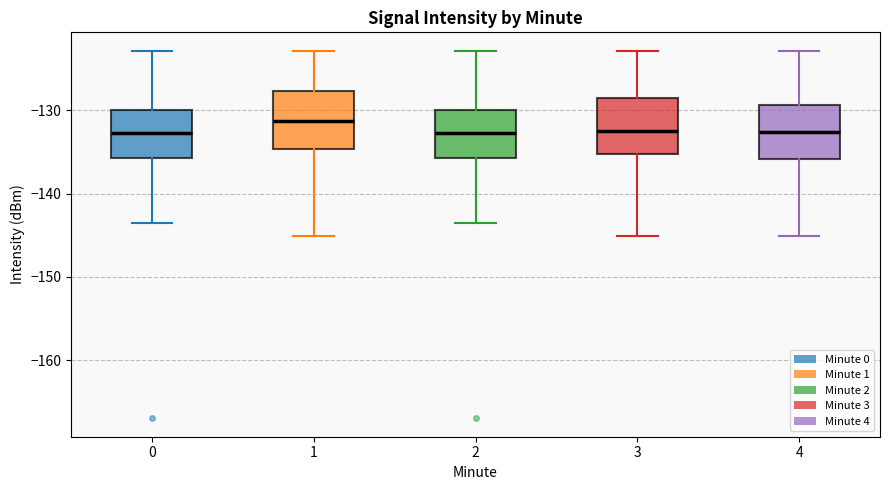

Where does the median line of the box at x = 1 sit on the y-axis? The values are not printed on the chart, so give them approximately, as read against the axis.

-131